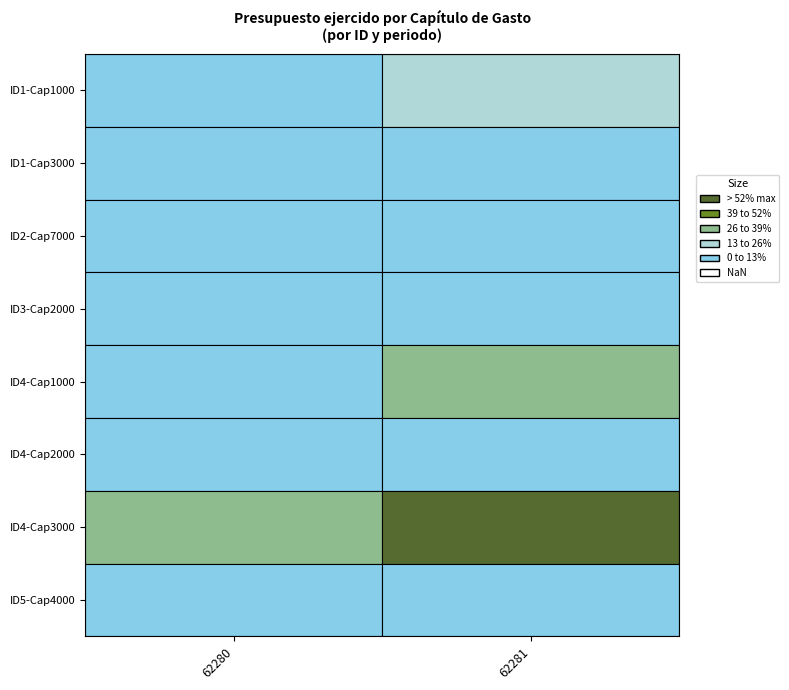

What is the sum of all ID4-Cap2000 values?

287415.3